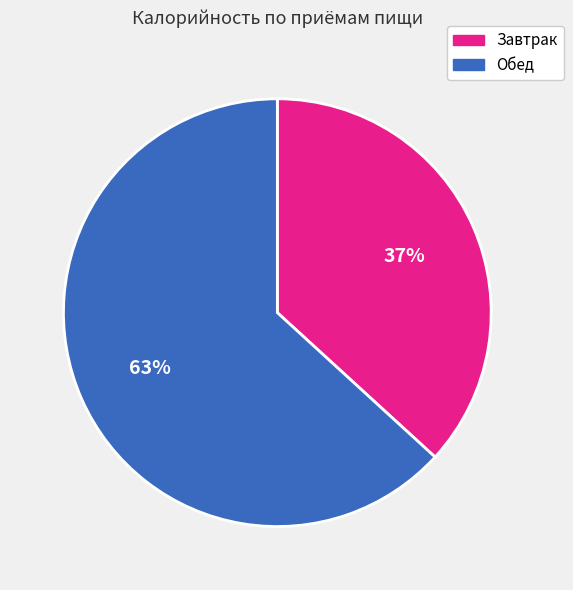

Is it true that Обед is 51% of the pie?

False